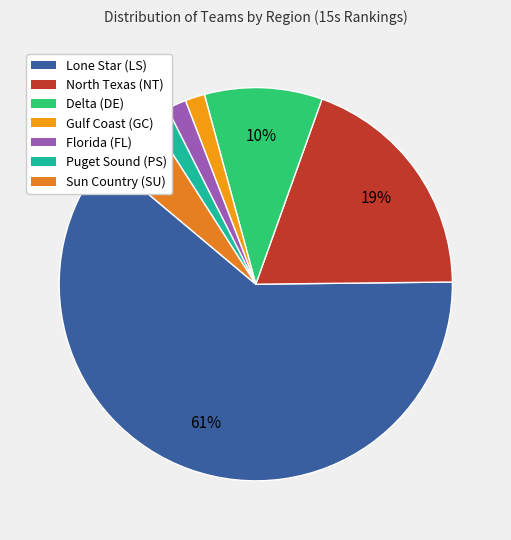

True or false: Sun Country (SU) accounts for 5% of the total.

True